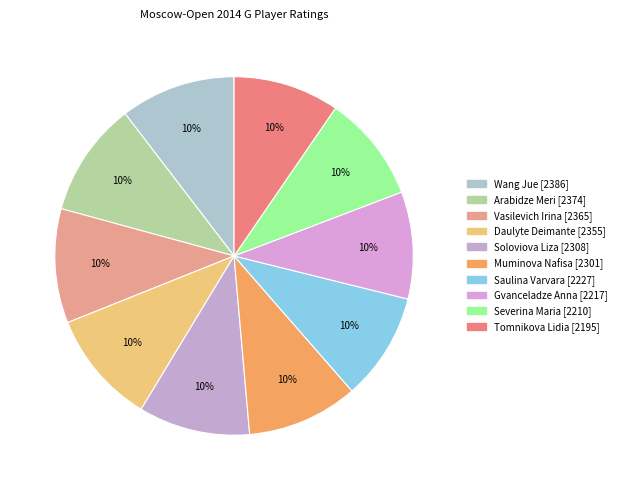

How many slices are in this pie chart?

10